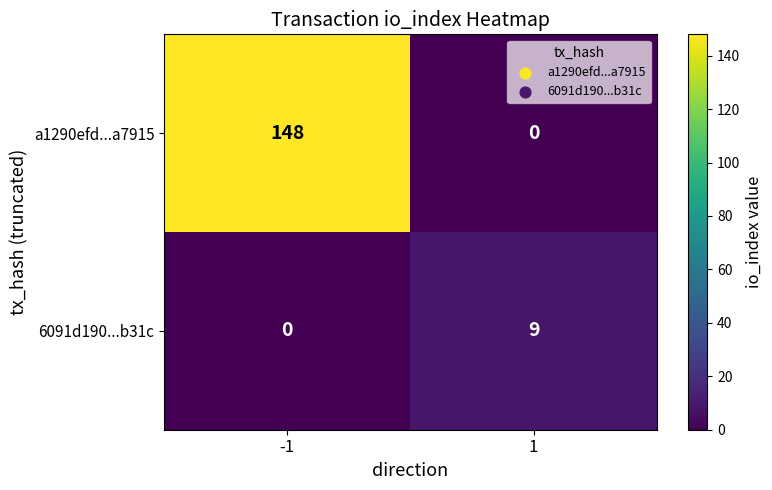

The a1290efd...a7915 series shows -98 at 1. True or false?

False